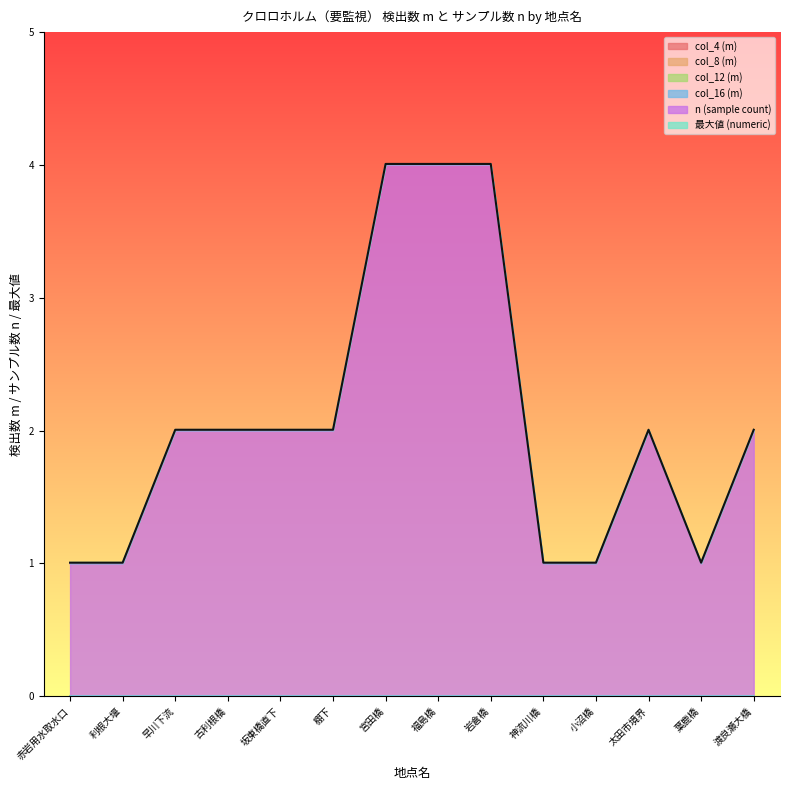

Reading left to right, transcribe all the data shown in this chart.

col_4 (m): 赤岩用水取水口=0.0	利根大堰=0.0	早川下流=0.0	古利根橋=0.0	坂東橋直下=0.0	棚下=0.0	宮田橋=0.0	福島橋=0.0	岩倉橋=0.0	神流川橋=0.0	小沼橋=0.0	太田市境界=0.0	葉鹿橋=0.0	渡良瀬大橋=0.0
col_8 (m): 赤岩用水取水口=0.0	利根大堰=0.0	早川下流=0.0	古利根橋=0.0	坂東橋直下=0.0	棚下=0.0	宮田橋=0.0	福島橋=0.0	岩倉橋=0.0	神流川橋=0.0	小沼橋=0.0	太田市境界=0.0	葉鹿橋=0.0	渡良瀬大橋=0.0
col_12 (m): 赤岩用水取水口=0.0	利根大堰=0.0	早川下流=0.0	古利根橋=0.0	坂東橋直下=0.0	棚下=0.0	宮田橋=0.0	福島橋=0.0	岩倉橋=0.0	神流川橋=0.0	小沼橋=0.0	太田市境界=0.0	葉鹿橋=0.0	渡良瀬大橋=0.0
col_16 (m): 赤岩用水取水口=0.0	利根大堰=0.0	早川下流=0.0	古利根橋=0.0	坂東橋直下=0.0	棚下=0.0	宮田橋=0.0	福島橋=0.0	岩倉橋=0.0	神流川橋=0.0	小沼橋=0.0	太田市境界=0.0	葉鹿橋=0.0	渡良瀬大橋=0.0
n (sample count): 赤岩用水取水口=1.0	利根大堰=1.0	早川下流=2.0	古利根橋=2.0	坂東橋直下=2.0	棚下=2.0	宮田橋=4.0	福島橋=4.0	岩倉橋=4.0	神流川橋=1.0	小沼橋=1.0	太田市境界=2.0	葉鹿橋=1.0	渡良瀬大橋=2.0
最大値 (numeric): 赤岩用水取水口=0.0	利根大堰=0.0	早川下流=0.0	古利根橋=0.0	坂東橋直下=0.0	棚下=0.0	宮田橋=0.0	福島橋=0.0	岩倉橋=0.0	神流川橋=0.0	小沼橋=0.0	太田市境界=0.0	葉鹿橋=0.0	渡良瀬大橋=0.0